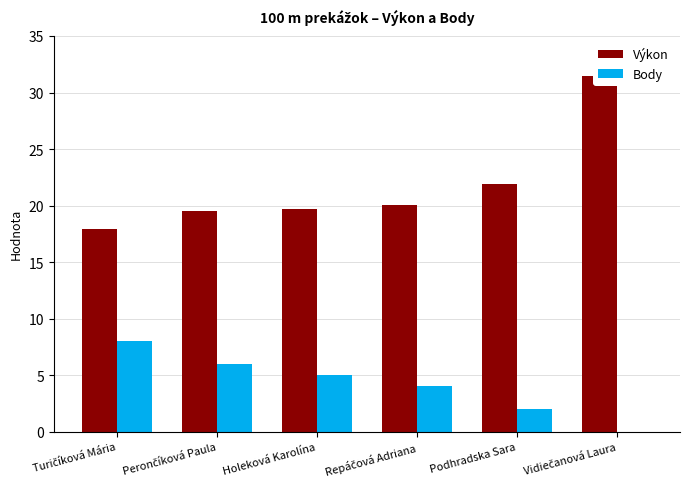

Which series has the largest range (max minus min)?

Výkon